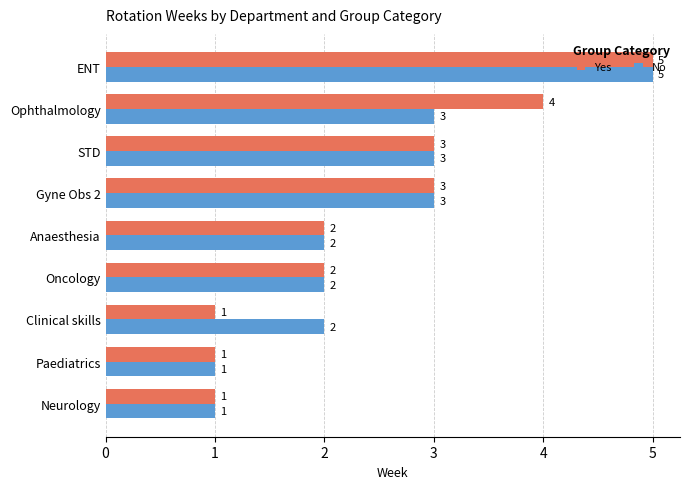

Which series changed the most between Clinical skills and Anaesthesia?

Yes